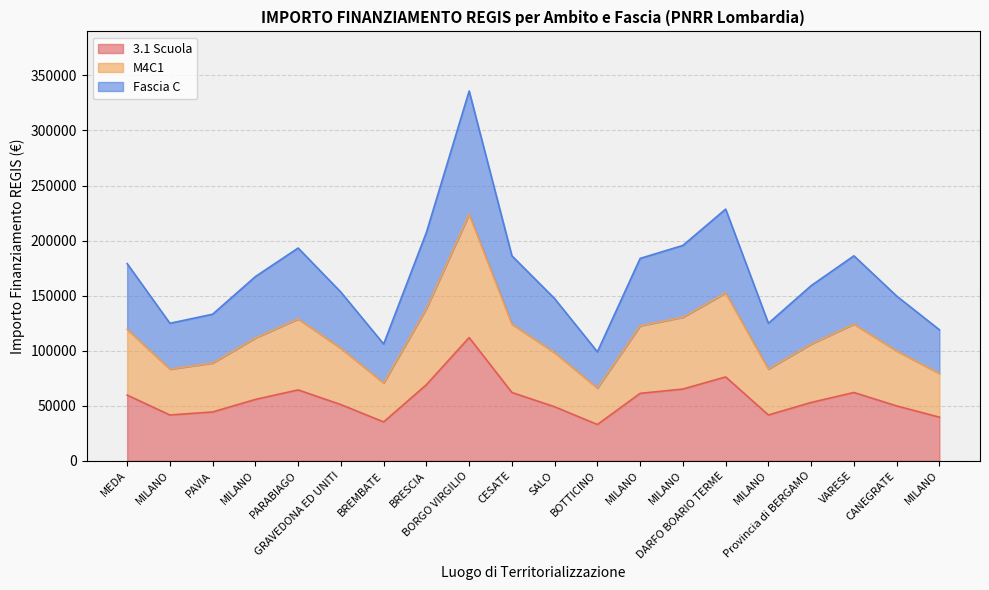

What is the label of the 8th point from the left?

BRESCIA